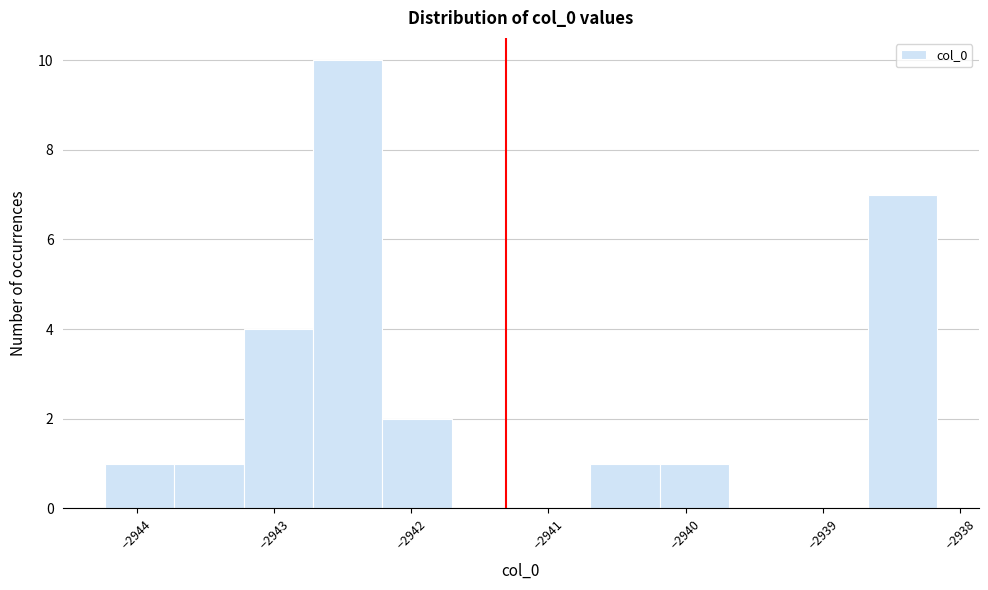

Reading left to right, transcribe this chart: for each bar, give the range it covers on the x-axis and its height. Neither the bar edges nor the heights are printed on the chart, so give them approximately, as read against the axes.

-2944.2 to -2943.7: 1
-2943.7 to -2943.2: 1
-2943.2 to -2942.7: 4
-2942.7 to -2942.2: 10
-2942.2 to -2941.7: 2
-2941.7 to -2941.2: 0
-2941.2 to -2940.7: 0
-2940.7 to -2940.2: 1
-2940.2 to -2939.7: 1
-2939.7 to -2939.2: 0
-2939.2 to -2938.7: 0
-2938.7 to -2938.2: 7